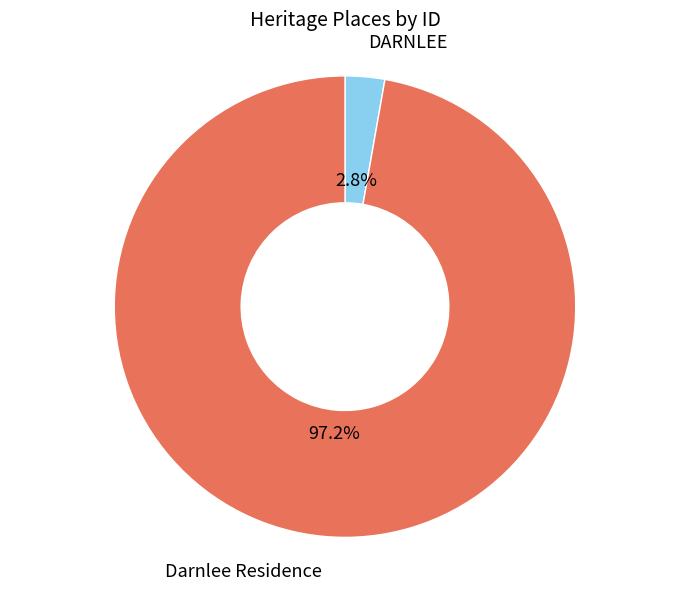

Count the number of slices in the pie.

2